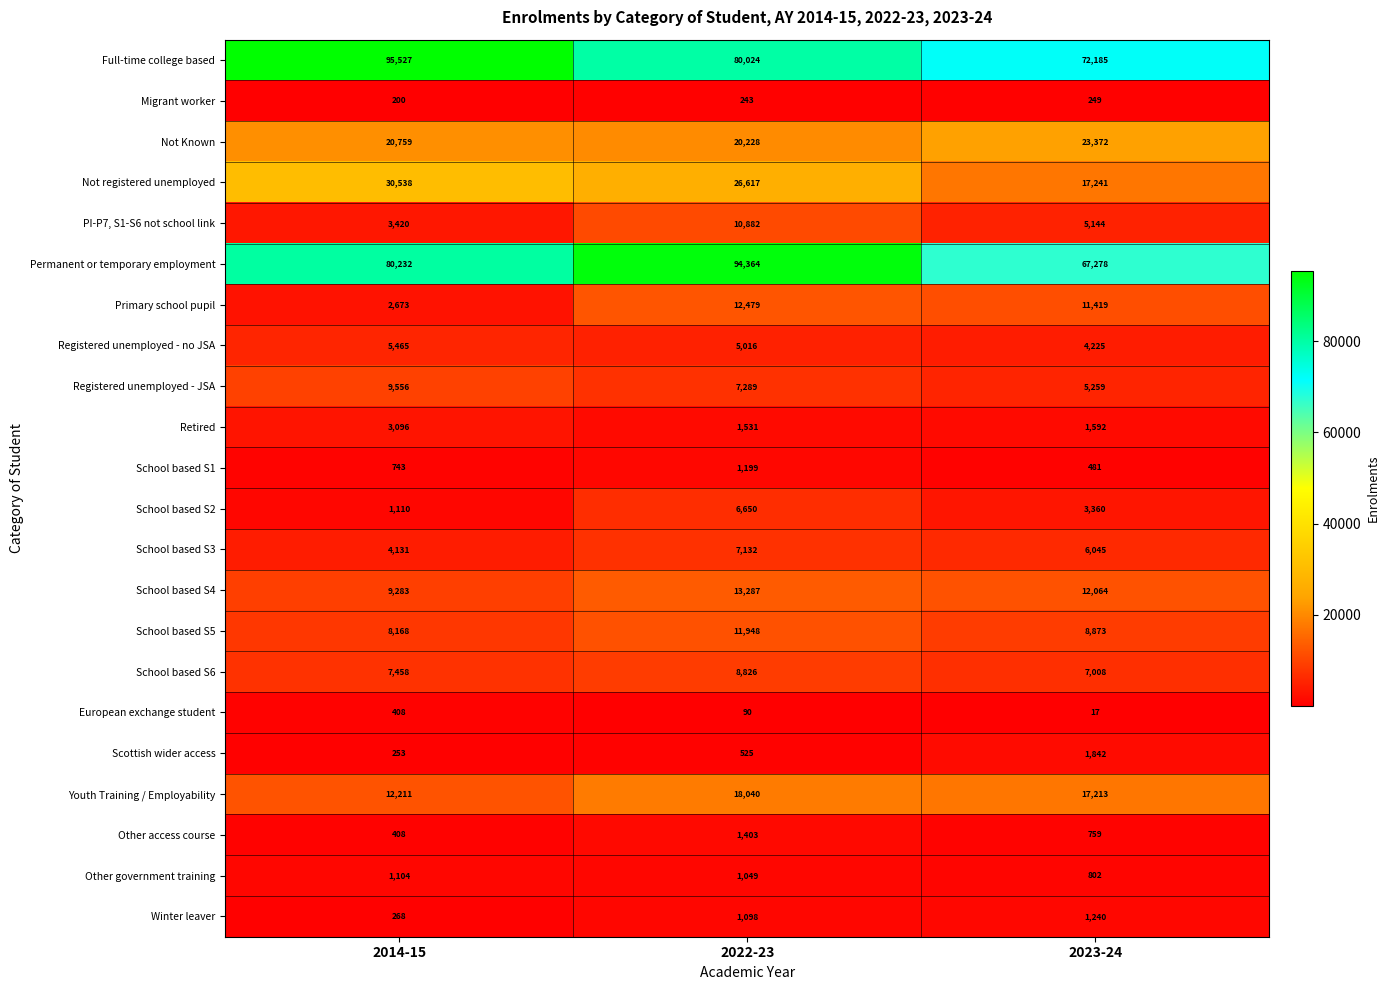

Which category has the lowest value across all series?

2023-24